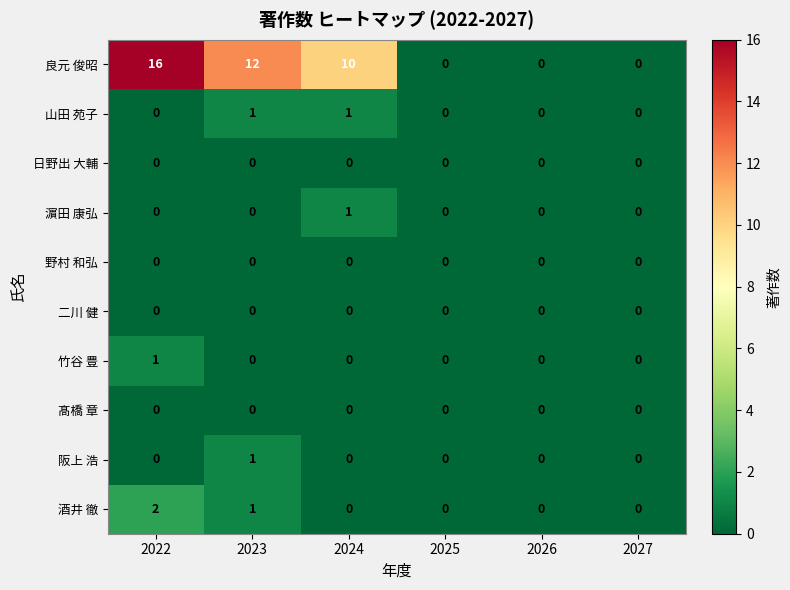

At how many categories does at least one series exceed 6?

3